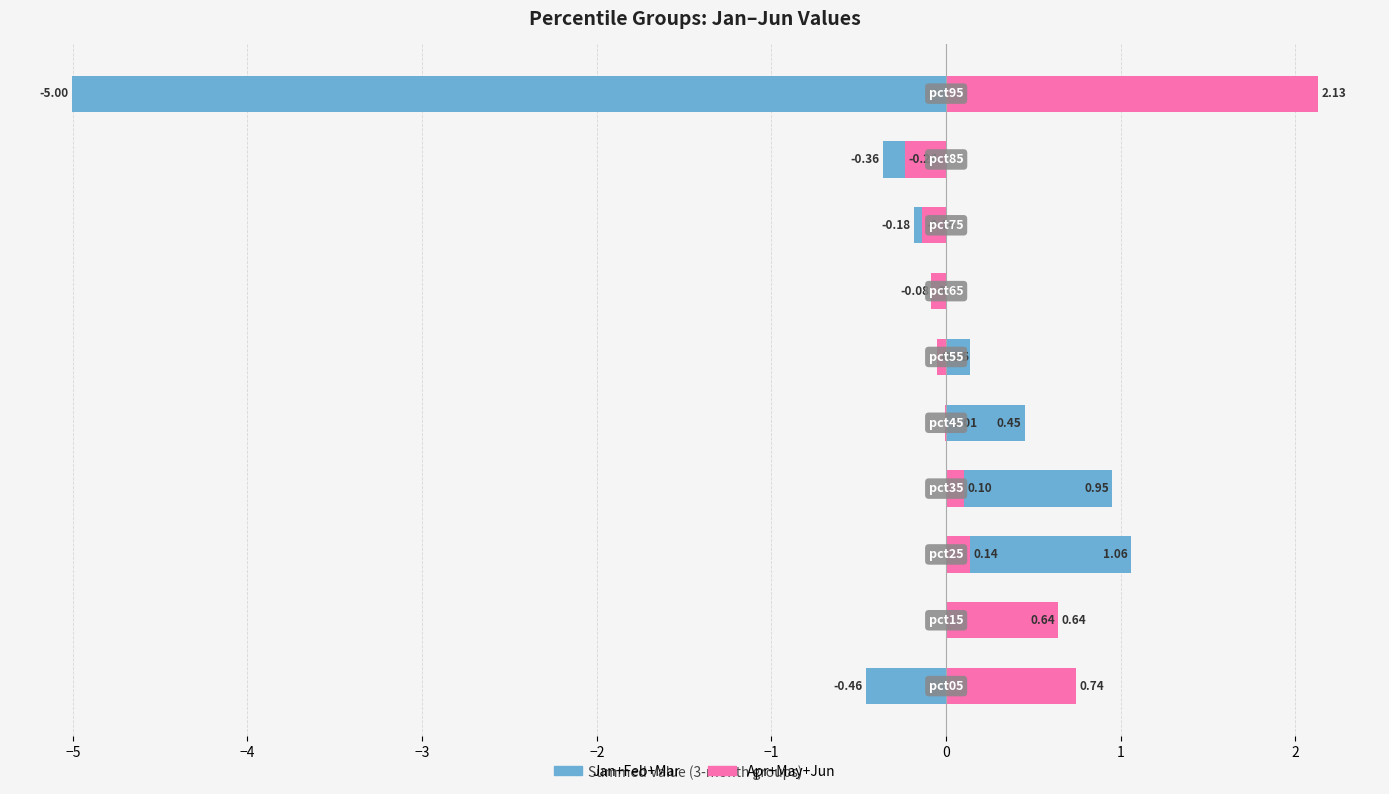

Rank the series at 1 from lowest to highest value.

Jan+Feb+Mar, Apr+May+Jun